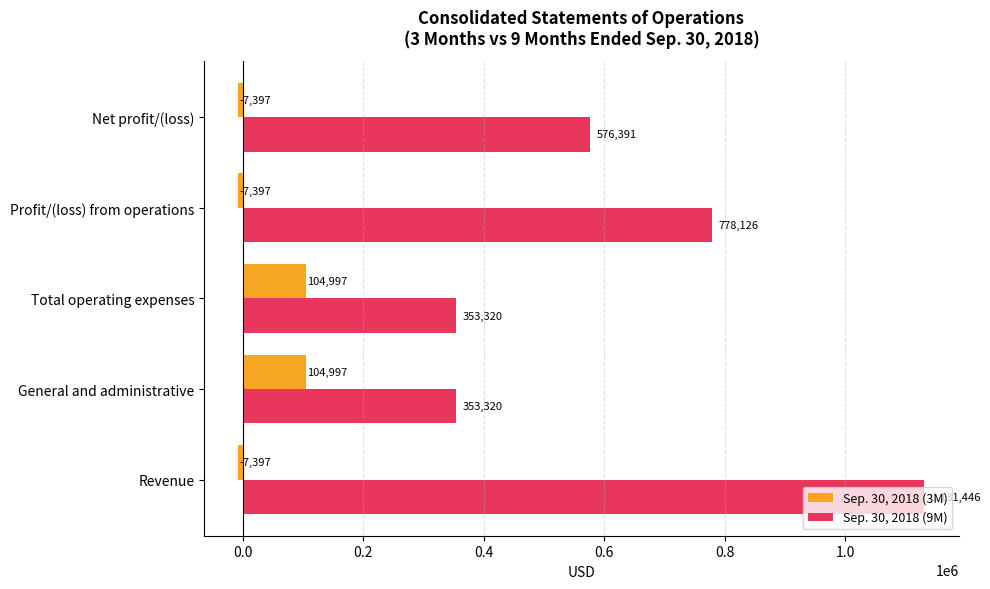

At which category is the sum across all series the highest?

Revenue